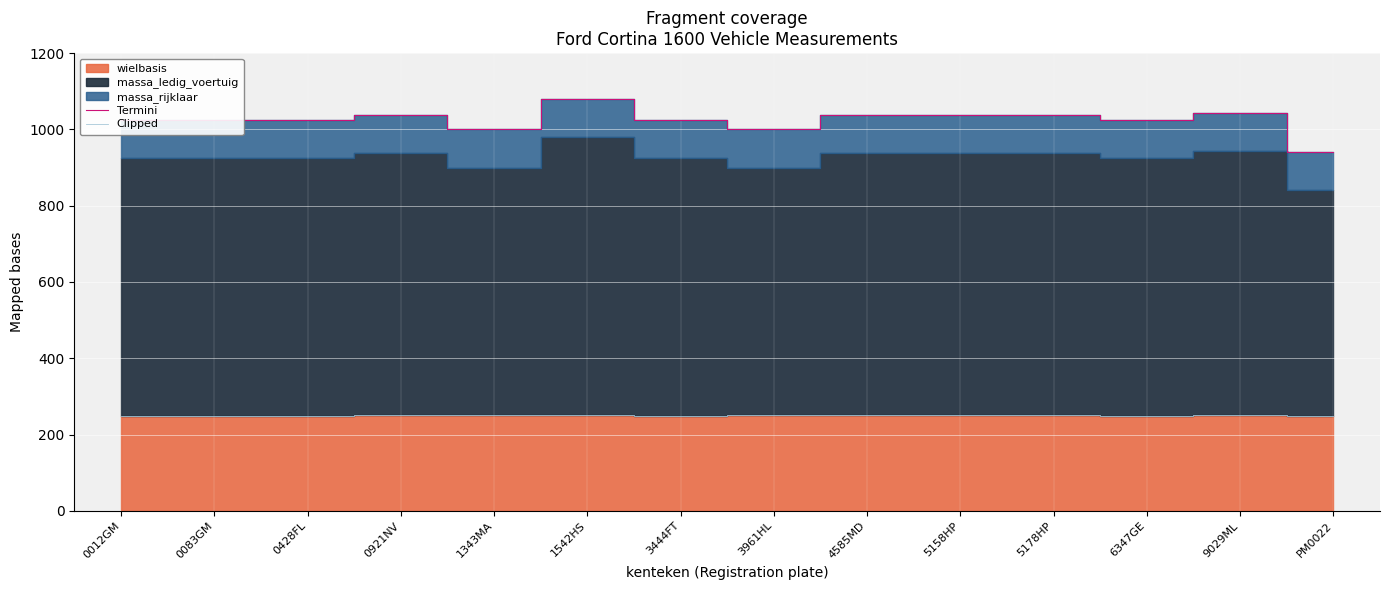

True or false: Termini has a value of 697 at 0428FL.

False